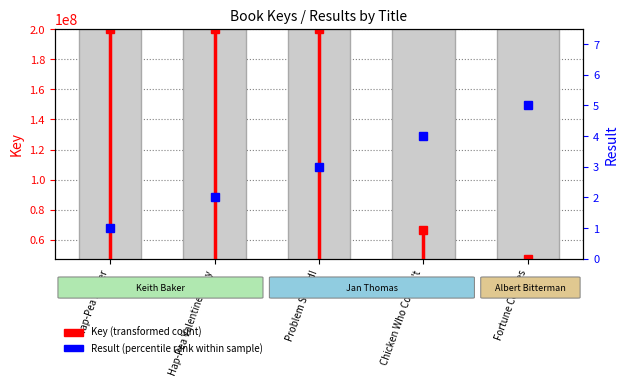

What is the greatest value displayed?

200388978.0